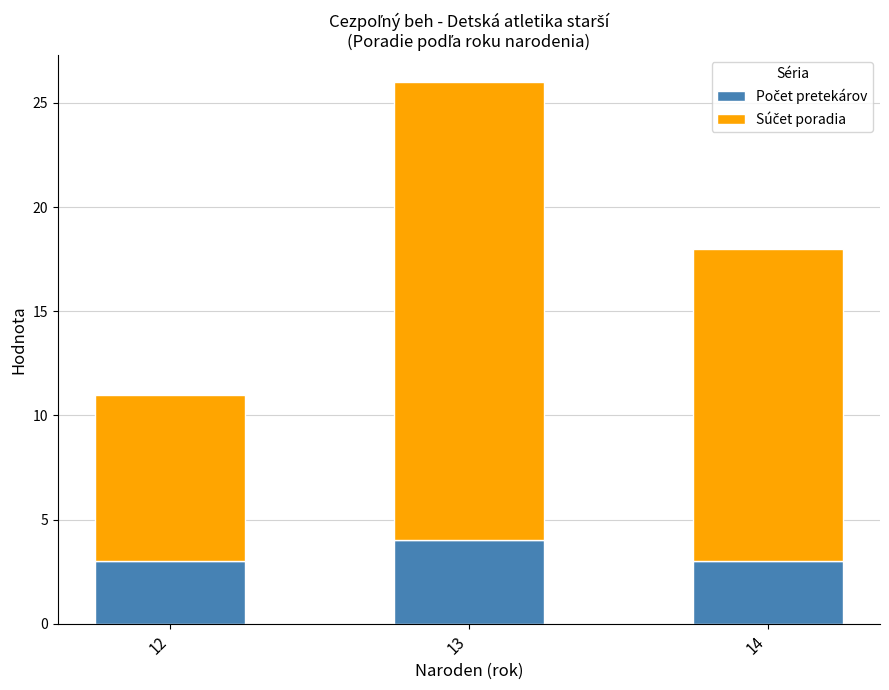

What is the total value across all series at 12?

11